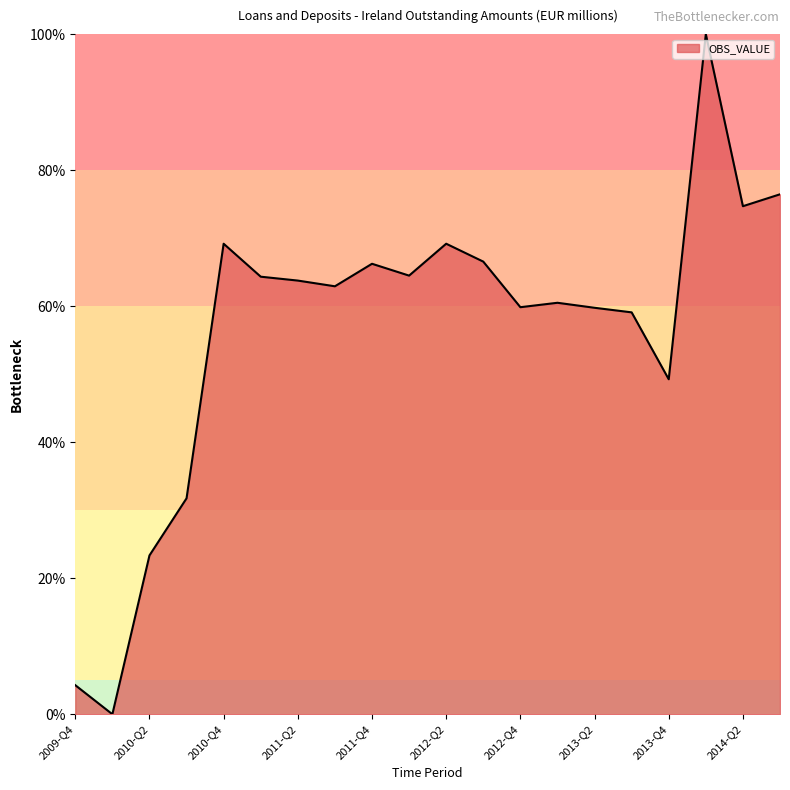

Does the chart have visible grid lines?

No